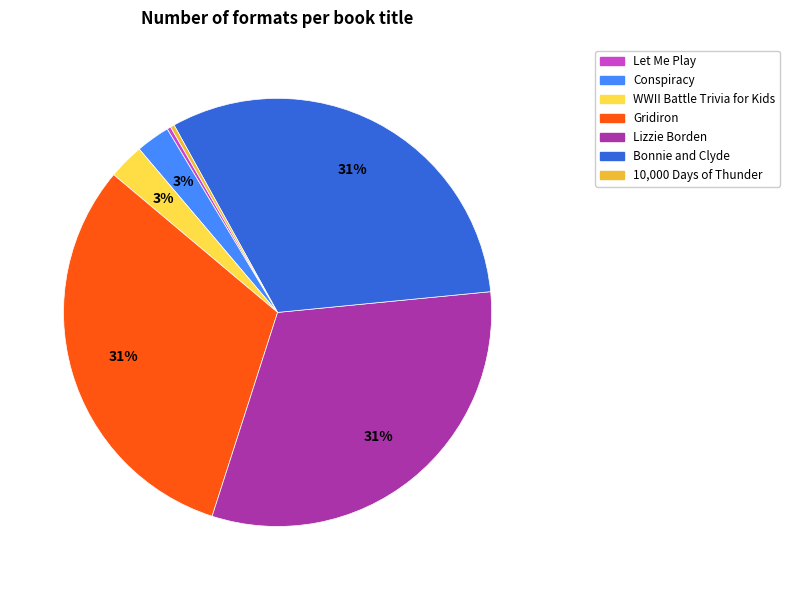

To the nearest percent, what portion does Bonnie and Clyde represent?

31%